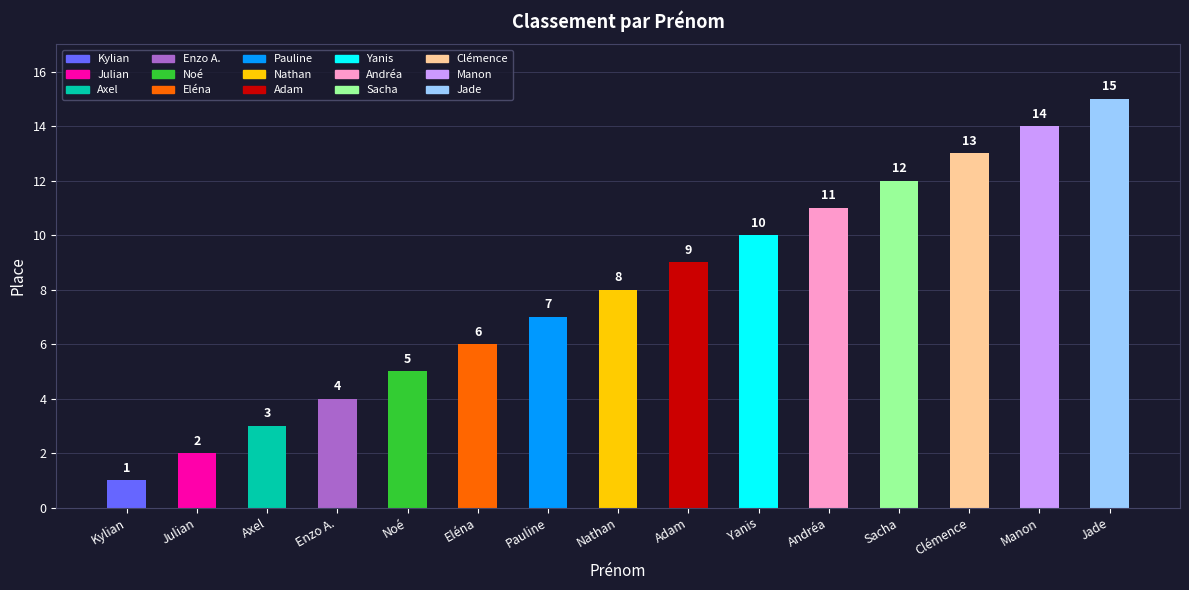

What is the approximate value at Nathan?

8